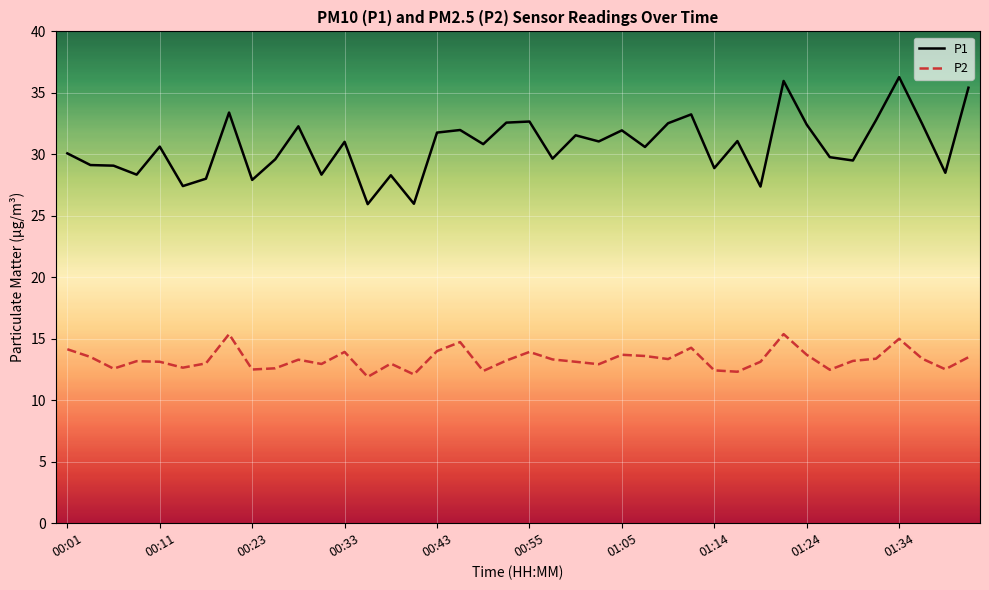

Is this an area chart (filled region under the line)?

No